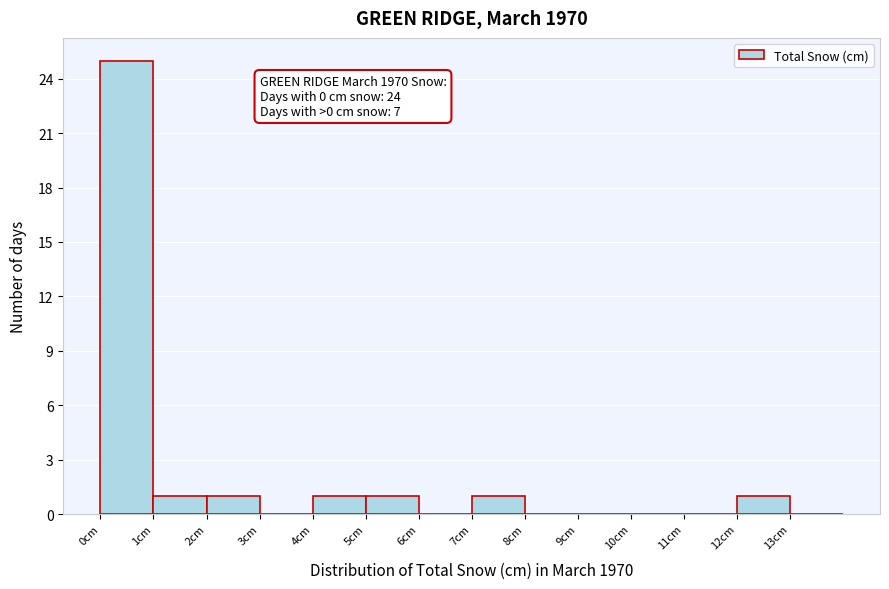

Over which range of the x-axis is the bar tallest?

0 to 1